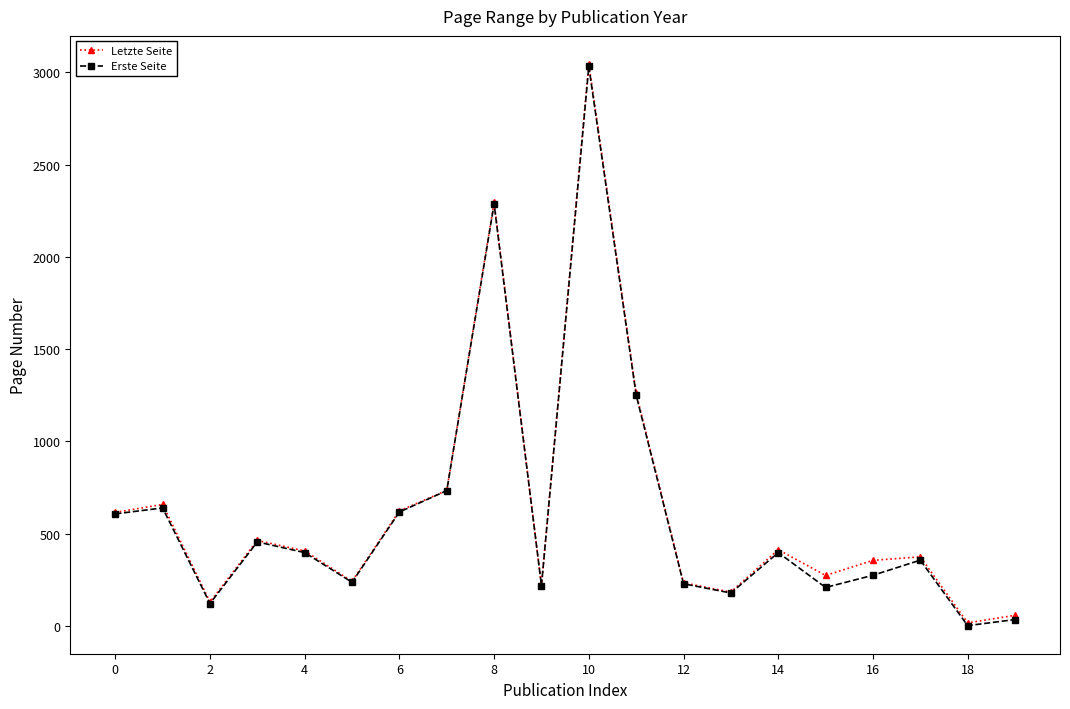

How many lines are shown in the chart?

2